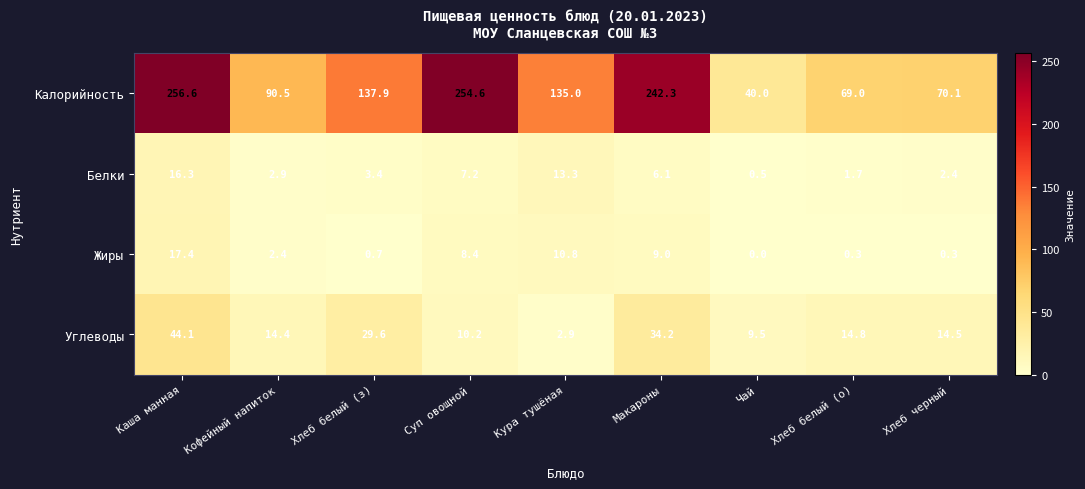

The value of Белки at Макароны is 3.7. True or false?

False